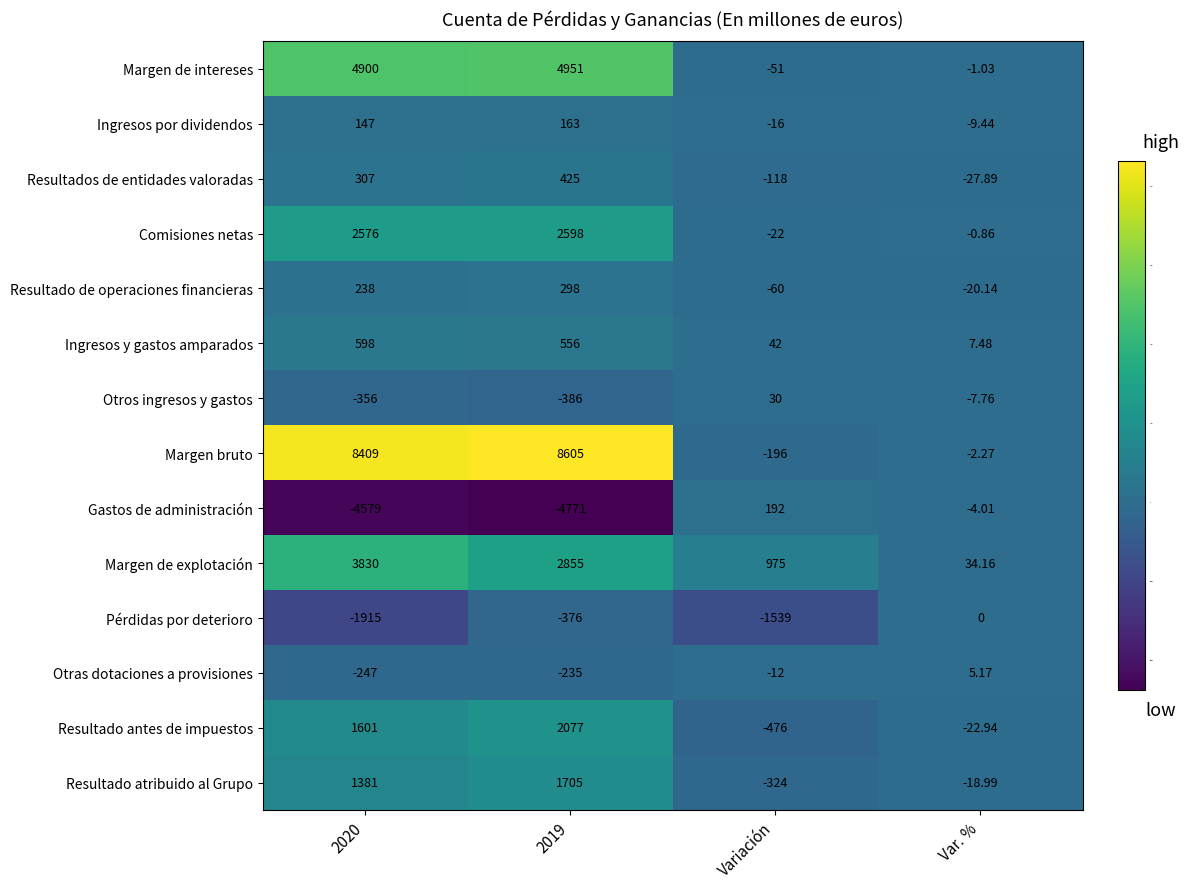

Which series has the widest spread of values?

Margen bruto